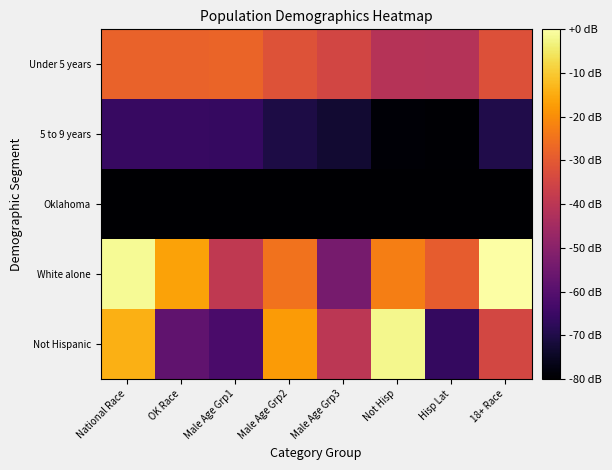

What is the difference between the highest and lowest values at Not Hisp?

286.1